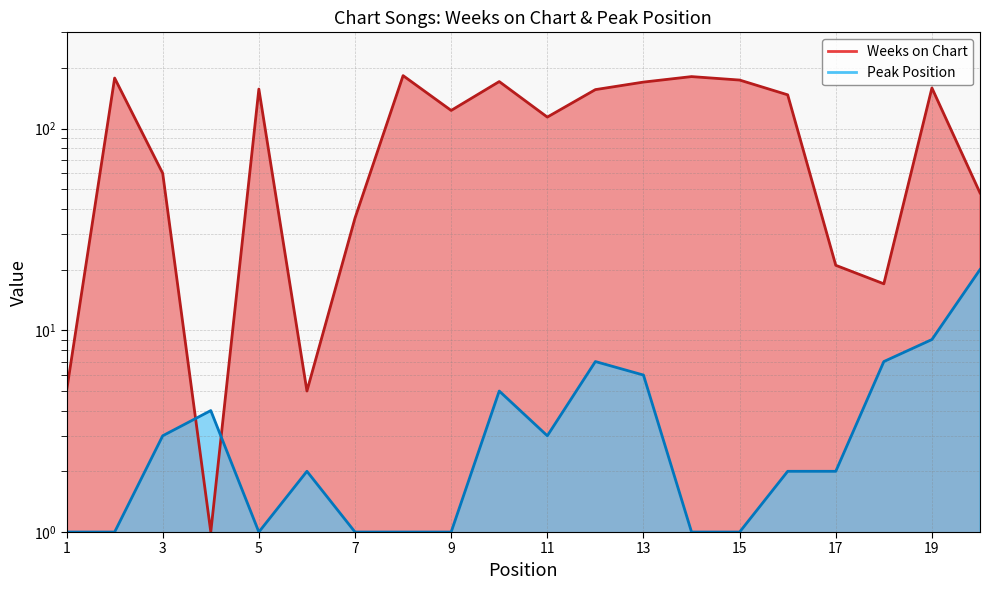

What value does the Peak Position series have at 8?

1